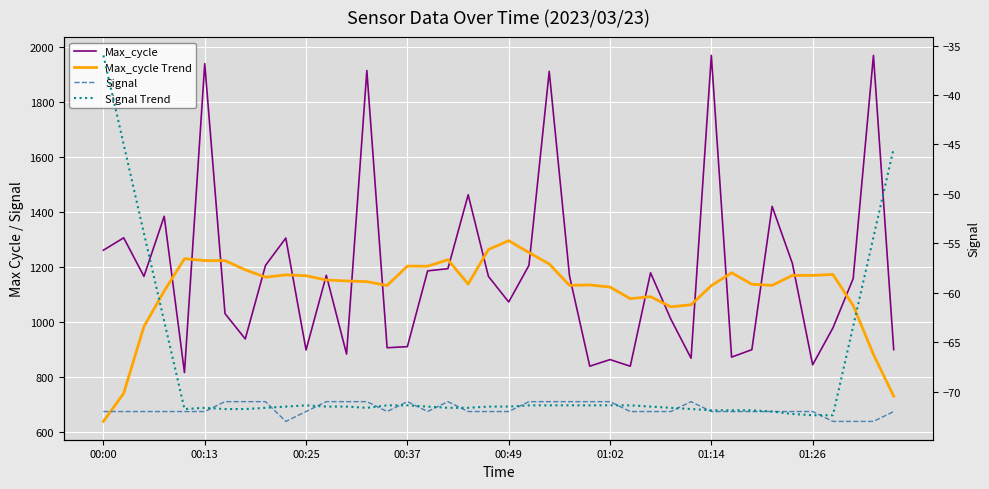

Is this an area chart (filled region under the line)?

No